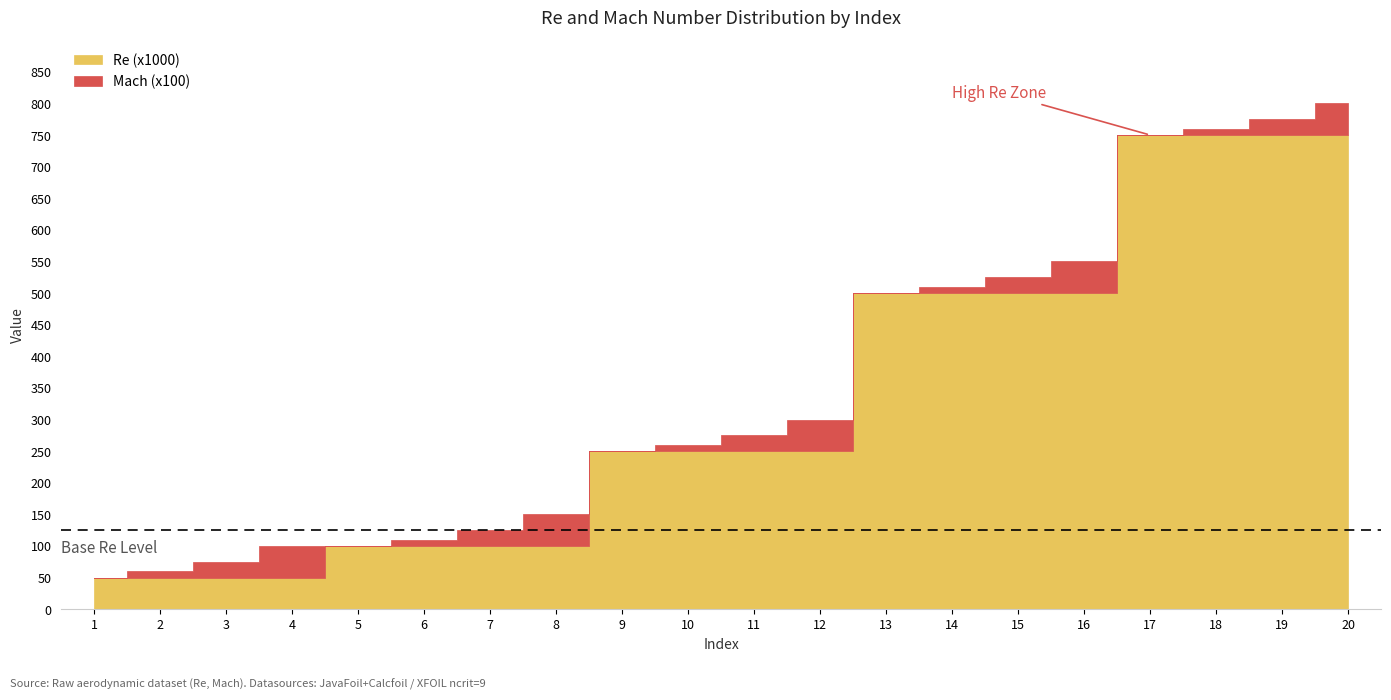

At 4, list the series in order from largest to smallest.

Re (x1000), Mach (x100)